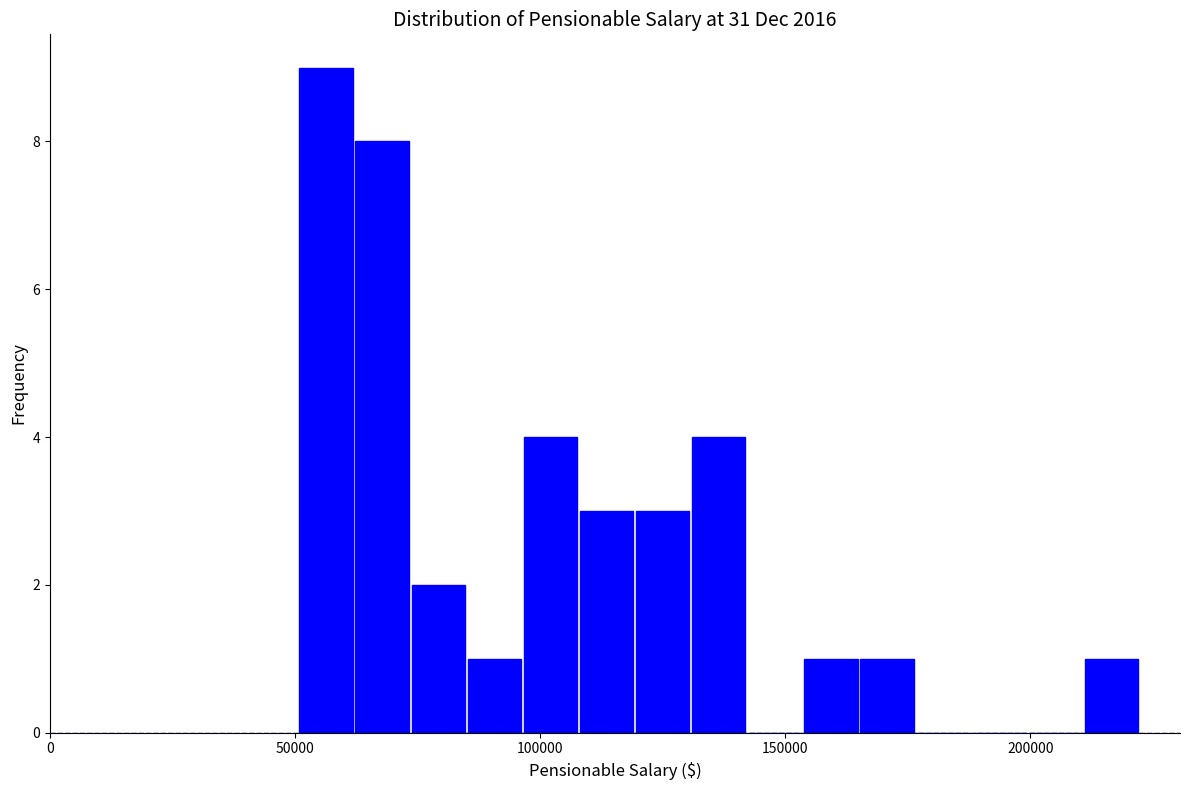

Read against the x-axis, roughly where is the centre of the tallest bar?

55000